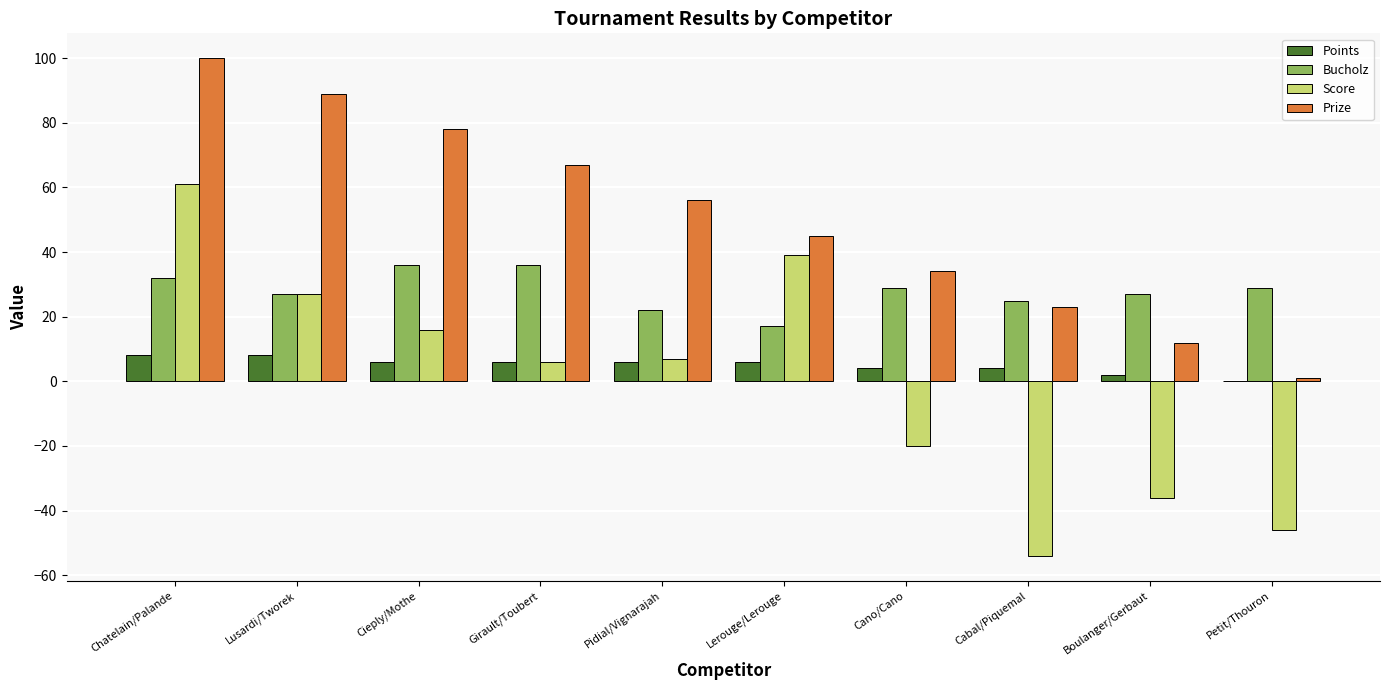

What is the greatest value displayed?

100